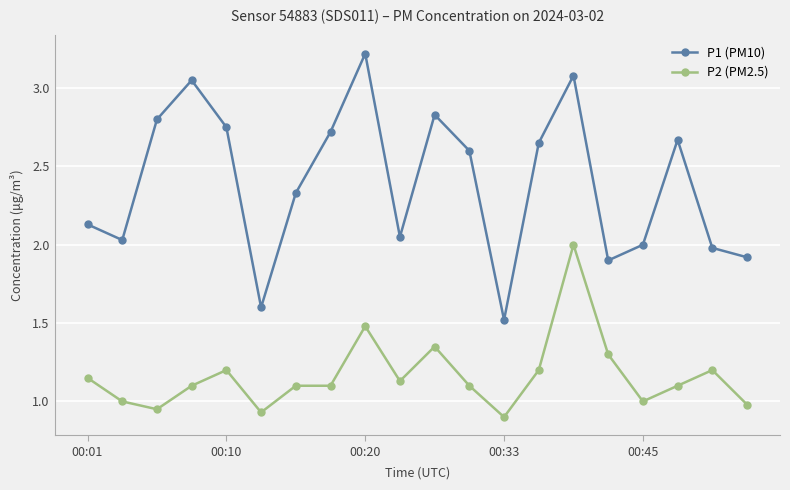

What is the value of the P1 (PM10) point at the 15th from the left?

3.1